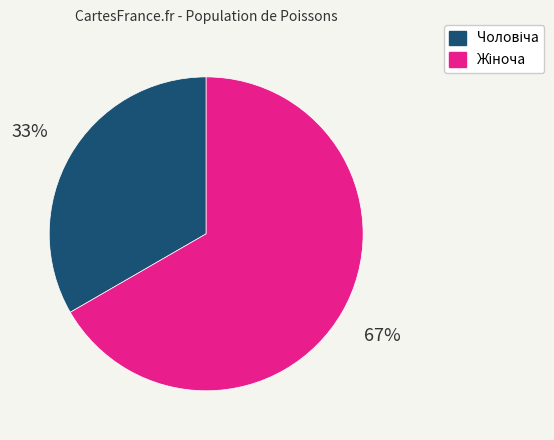

To the nearest percent, what is the average slice percentage?

50%